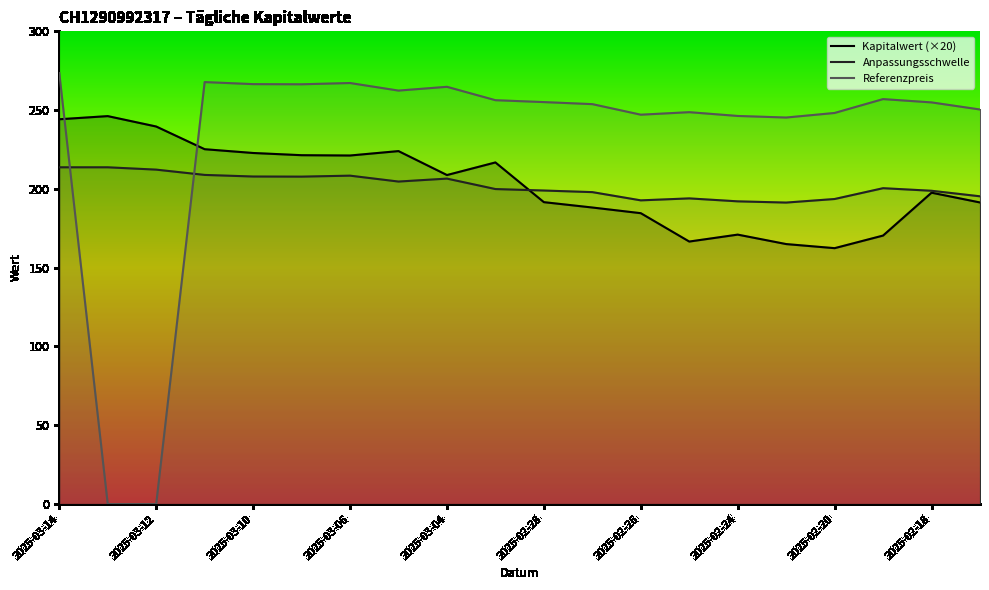

How many lines are shown in the chart?

3